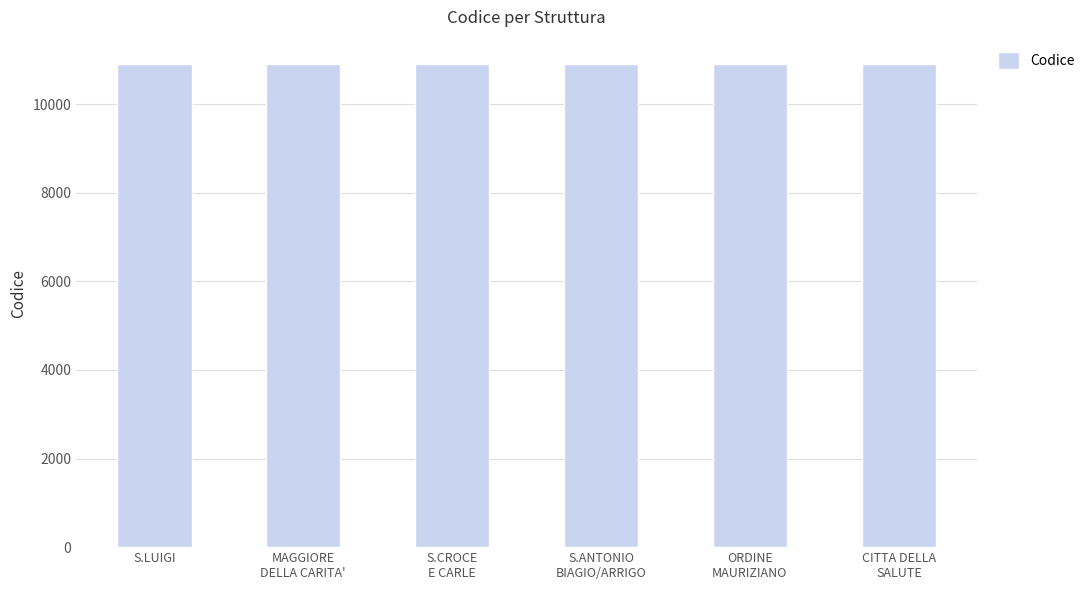

How many values are between 10905 and 10908?

4